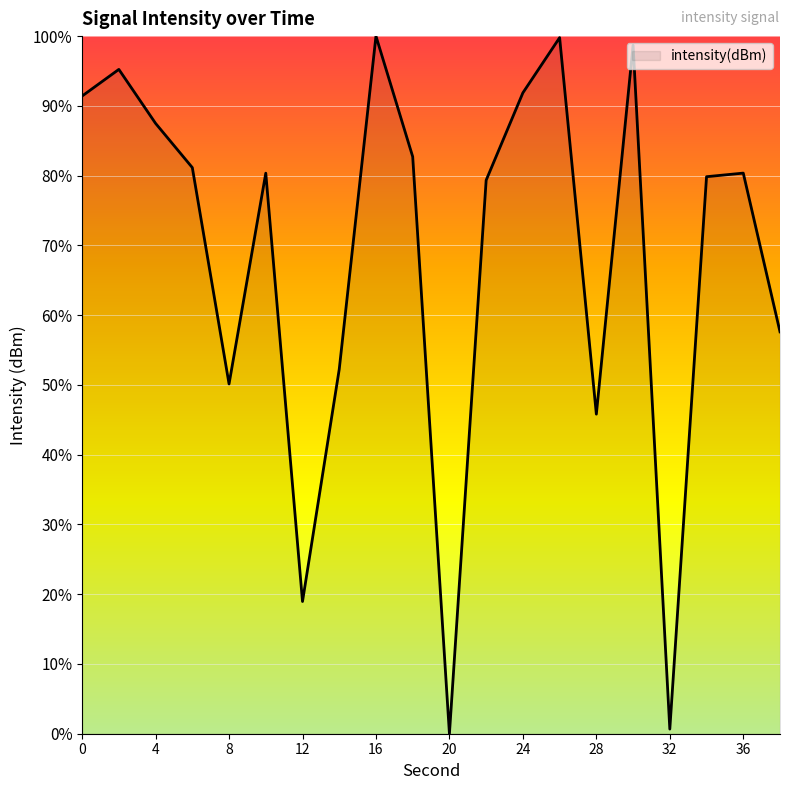

What is the maximum value shown in the chart?

100.0